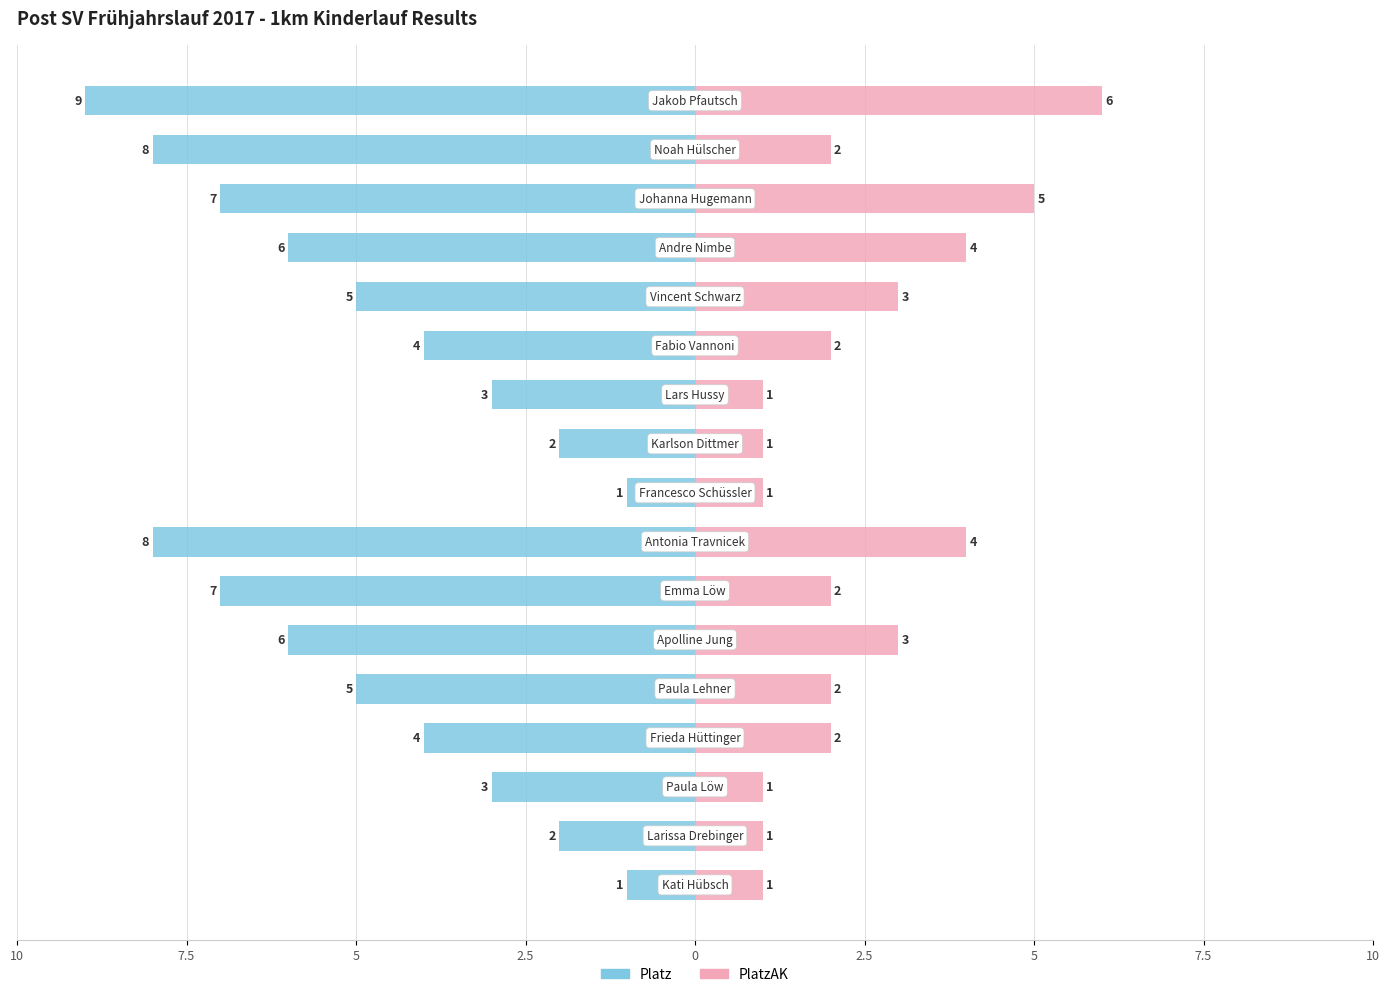

Reading left to right, transcribe all the data shown in this chart.

Platz: -1	-2	-3	-4	-5	-6	-7	-8	-1	-2	-3	-4	-5	-6	-7	-8	-9
PlatzAK: 1	1	1	2	2	3	2	4	1	1	1	2	3	4	5	2	6